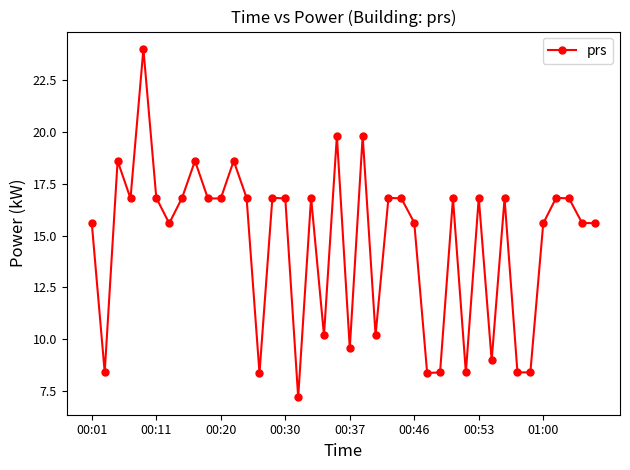

What is the maximum value shown in the chart?

24.0